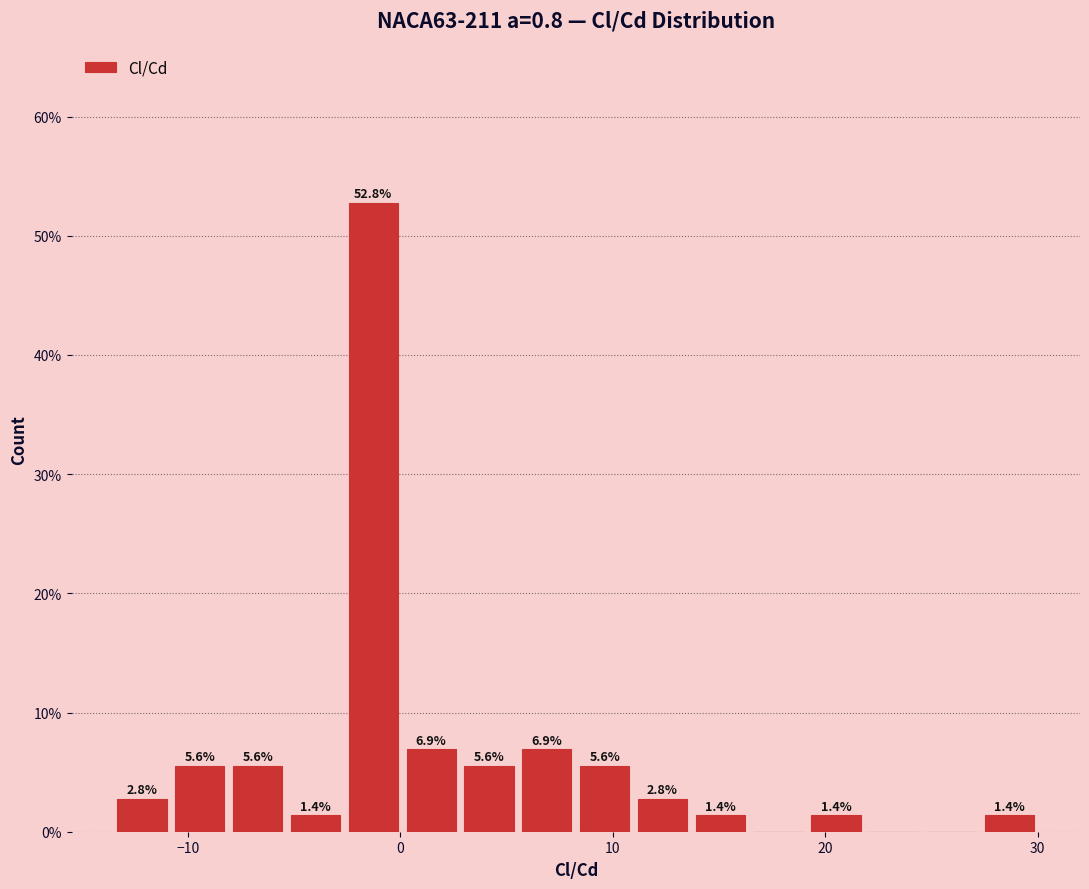

Read against the x-axis, roughly where is the centre of the tallest bar?

-1